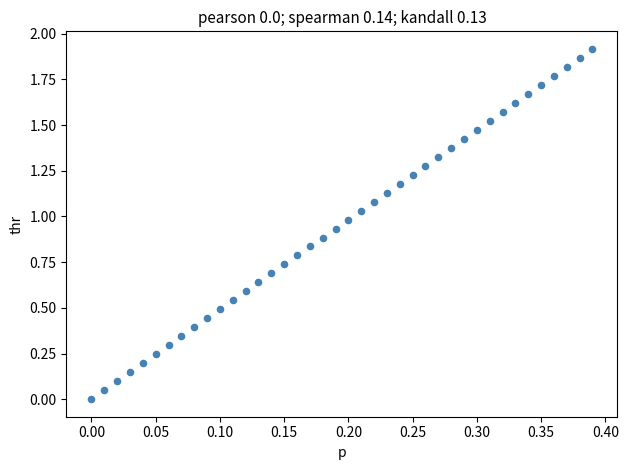

How many data points are displayed?

40